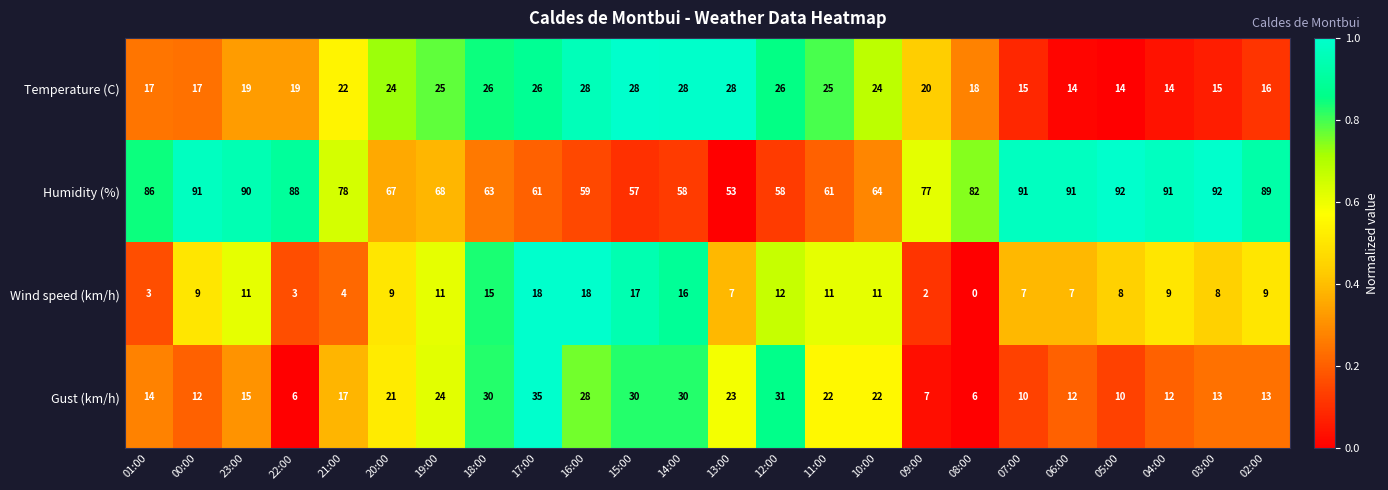

How many categories are shown in the chart?

24